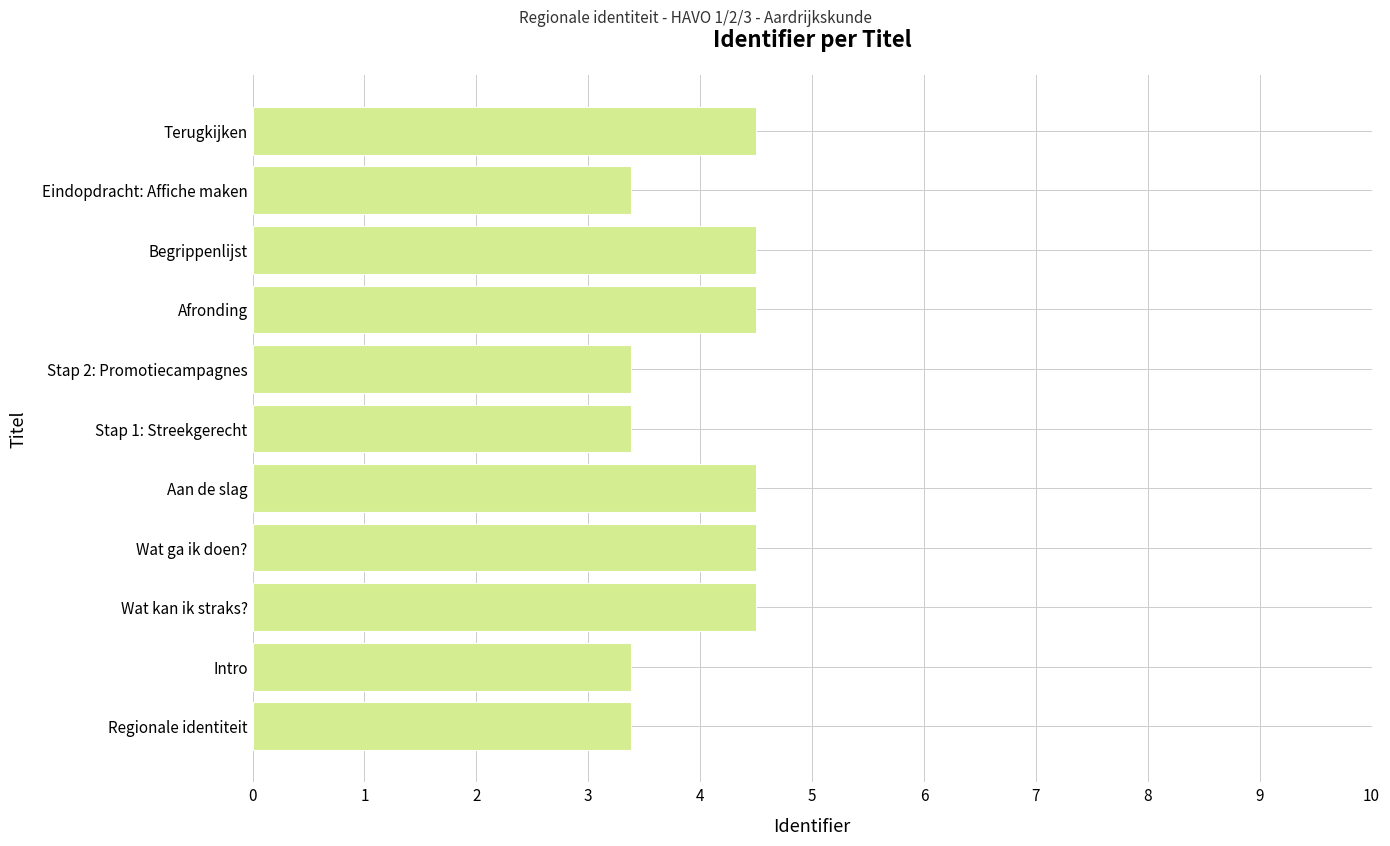

Reading bottom to top, list all the values displayed in this chart.

Regionale identiteit=3.4	Intro=3.4	Wat kan ik straks?=4.5	Wat ga ik doen?=4.5	Aan de slag=4.5	Stap 1: Streekgerecht=3.4	Stap 2: Promotiecampagnes=3.4	Afronding=4.5	Begrippenlijst=4.5	Eindopdracht: Affiche maken=3.4	Terugkijken=4.5